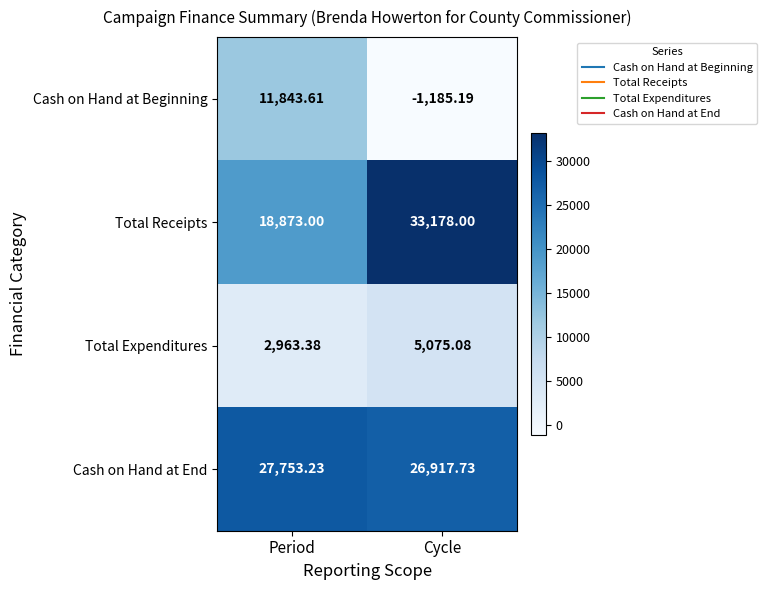

At which label does Total Expenditures reach its minimum?

Period